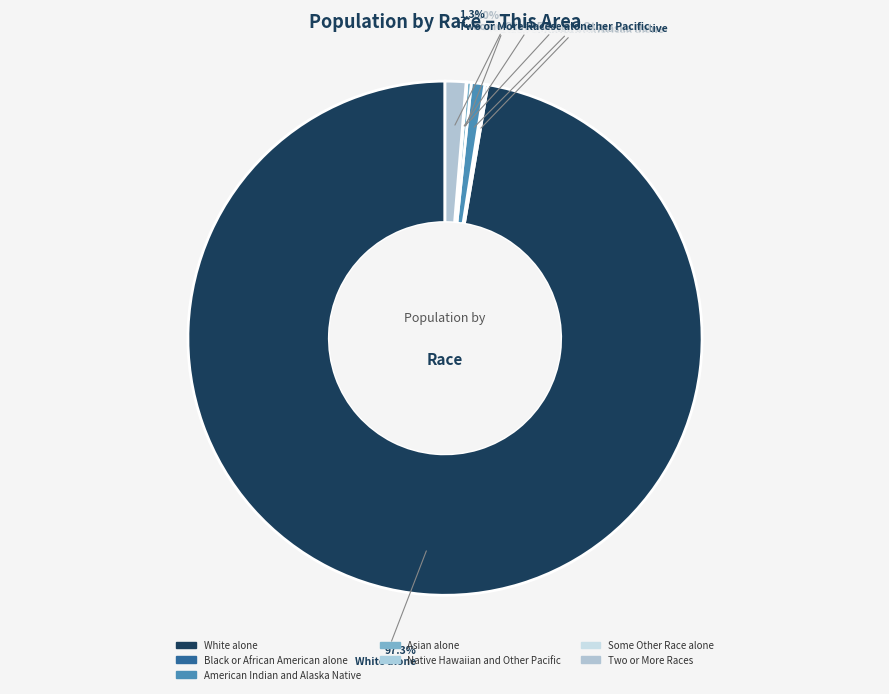

What percentage is NOT represented by White alone?

2.7%